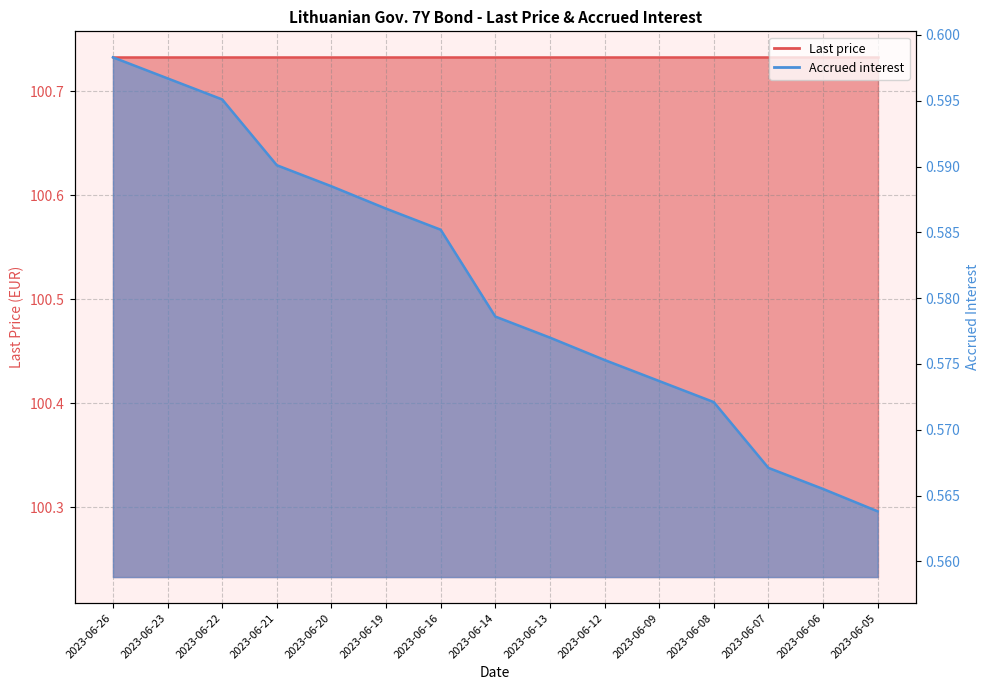

True or false: the data has more than 1 interior local peaks.

False